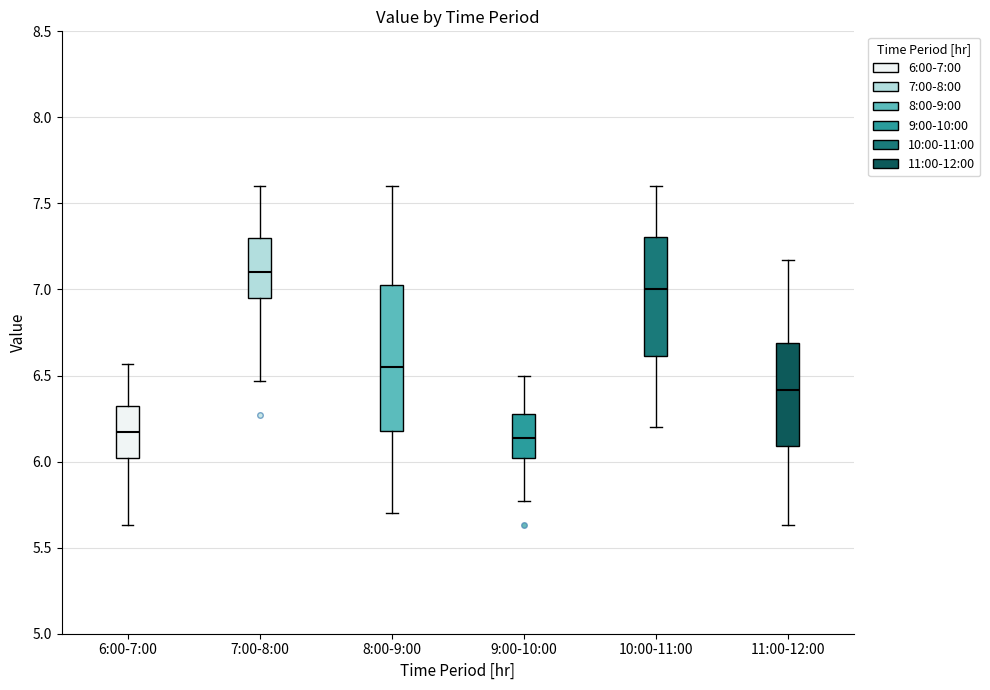

Which box's median line is the highest?

7:00-8:00